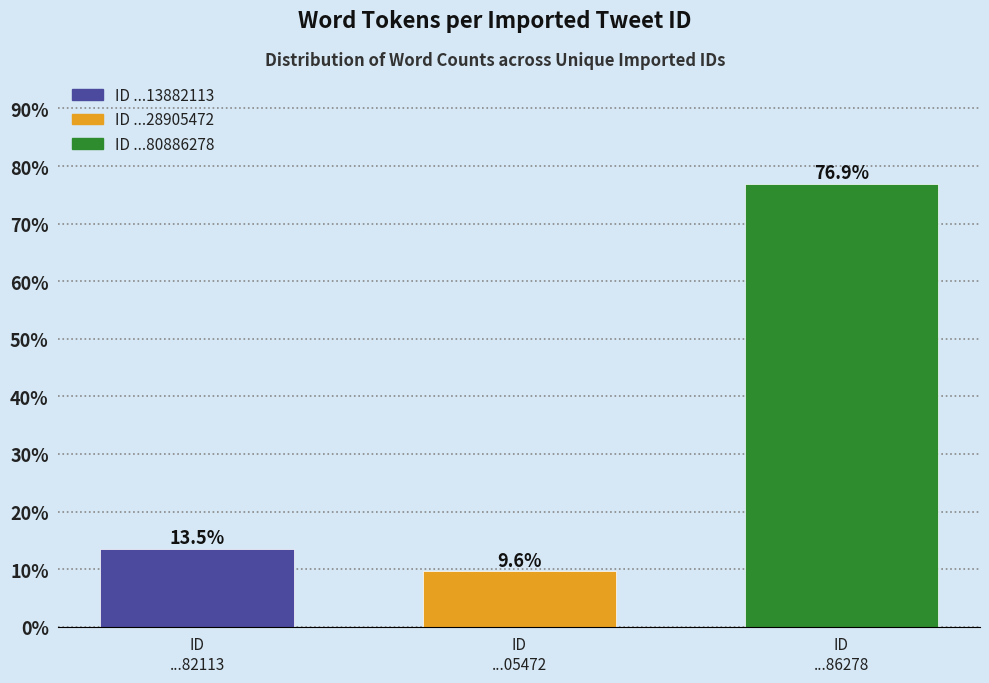

Reading right to left, extract all data points from this chart.

76.9	9.6	13.5